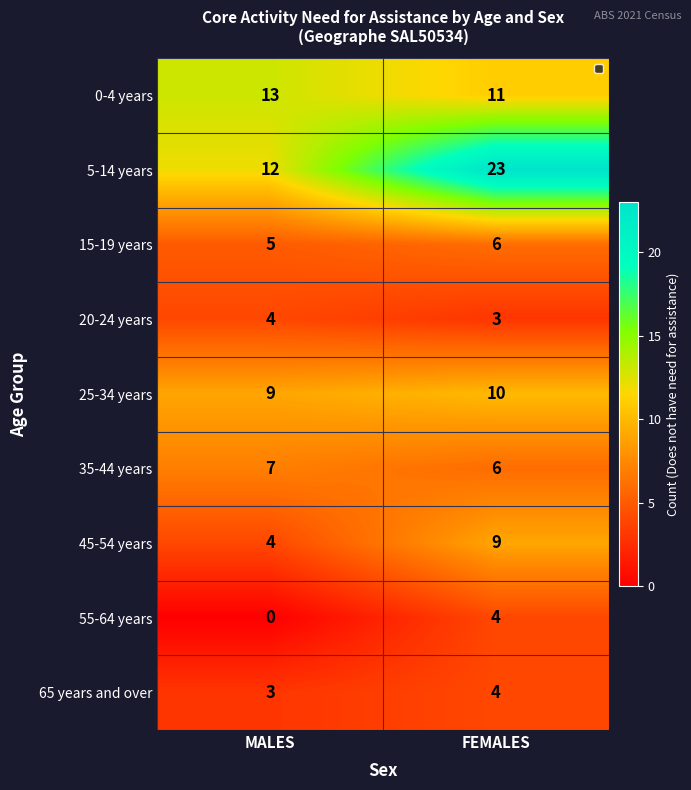

Is the value of 25-34 years at FEMALES greater than the value of 35-44 years at FEMALES?

Yes